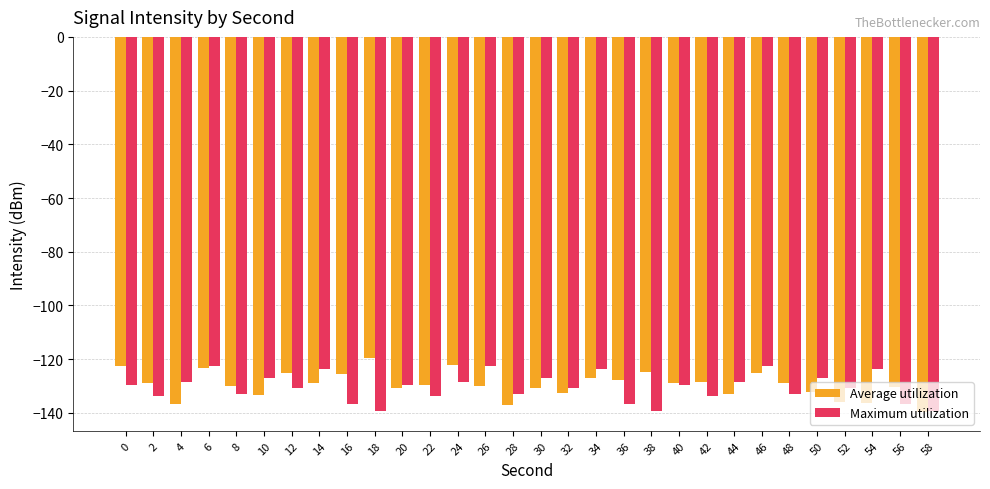

True or false: Average utilization has a value of -136.8 at 4.

True